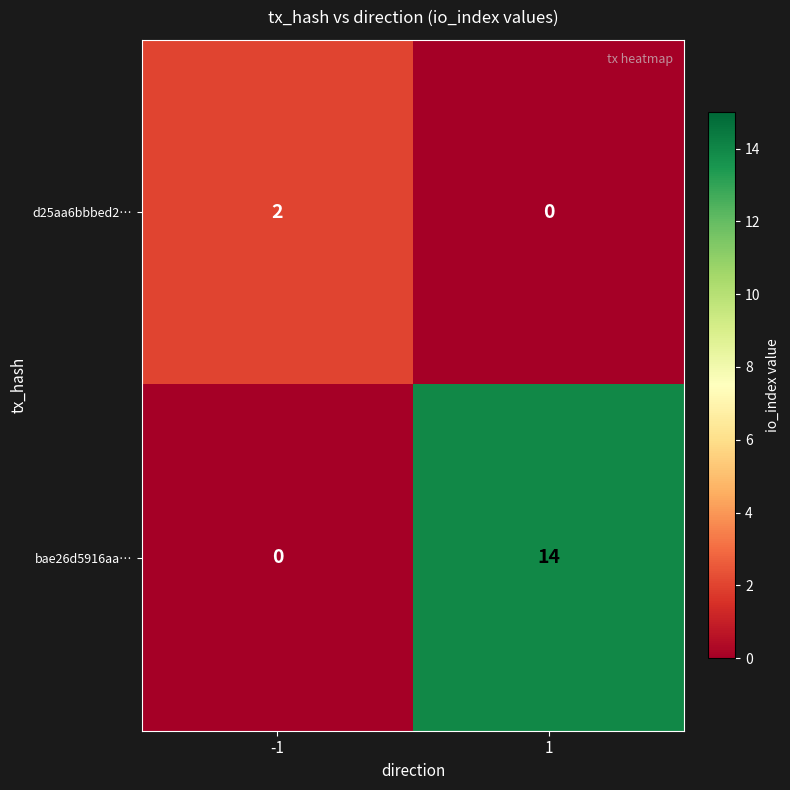

What is the difference between the bae26d5916aa… values at -1 and 1?

14